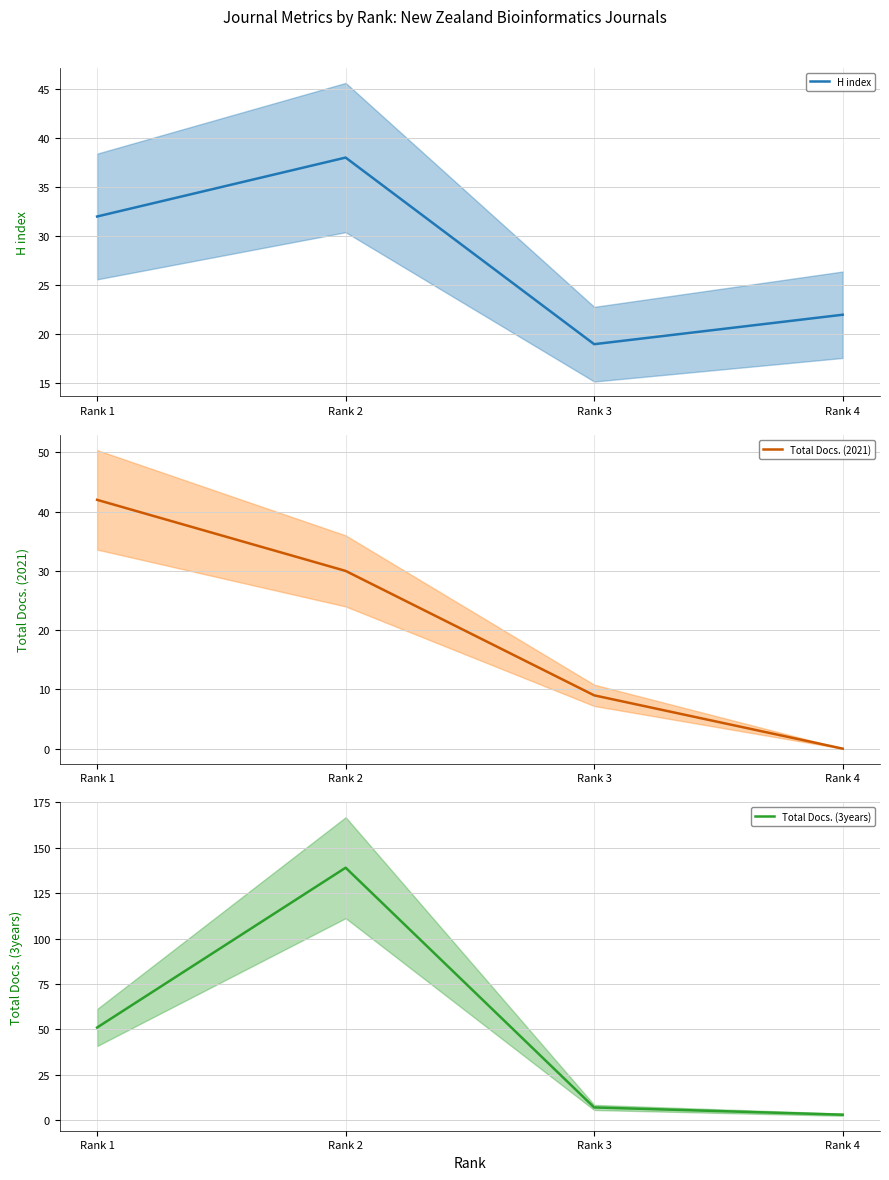

The Total Docs. (2021) series shows 7 at Rank 2. True or false?

False